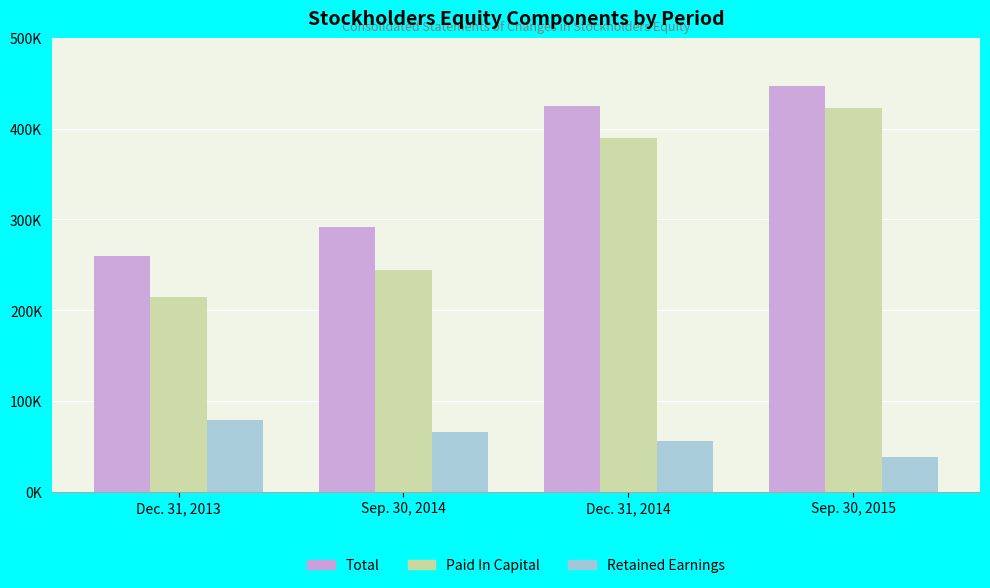

Which series changed the most between Dec. 31, 2013 and Sep. 30, 2015?

Paid In Capital